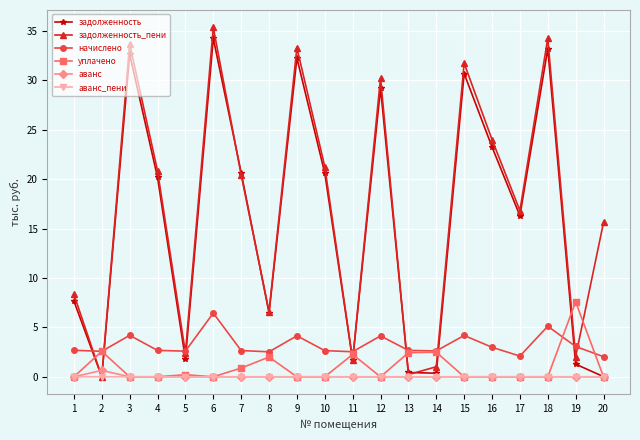

What is the average value of the задолженность_пени series?

17.0